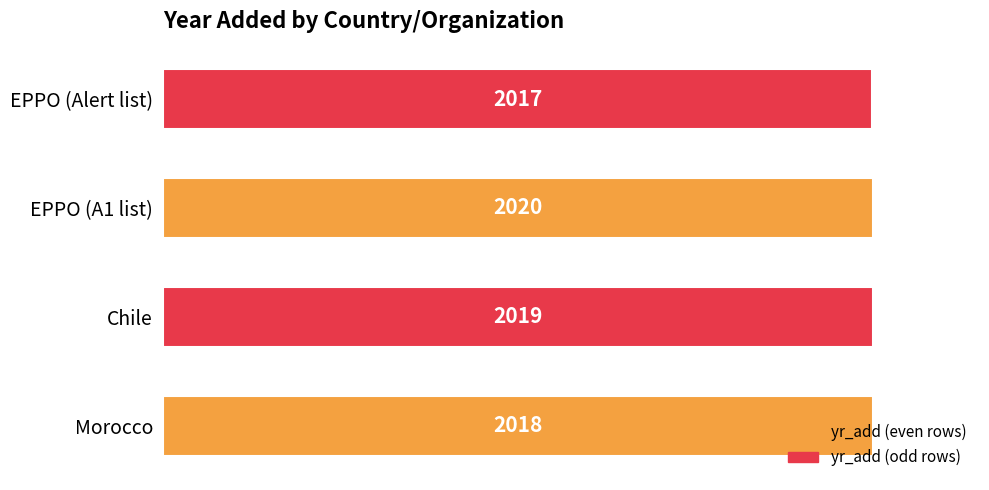

What is the sum of all values?

8074